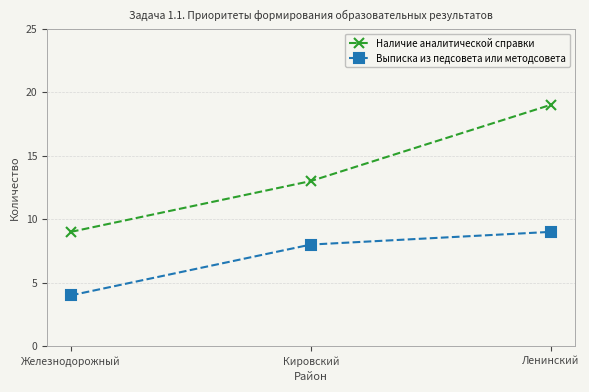

What is the difference between the Выписка из педсовета или методсовета values at Ленинский and Железнодорожный?

5